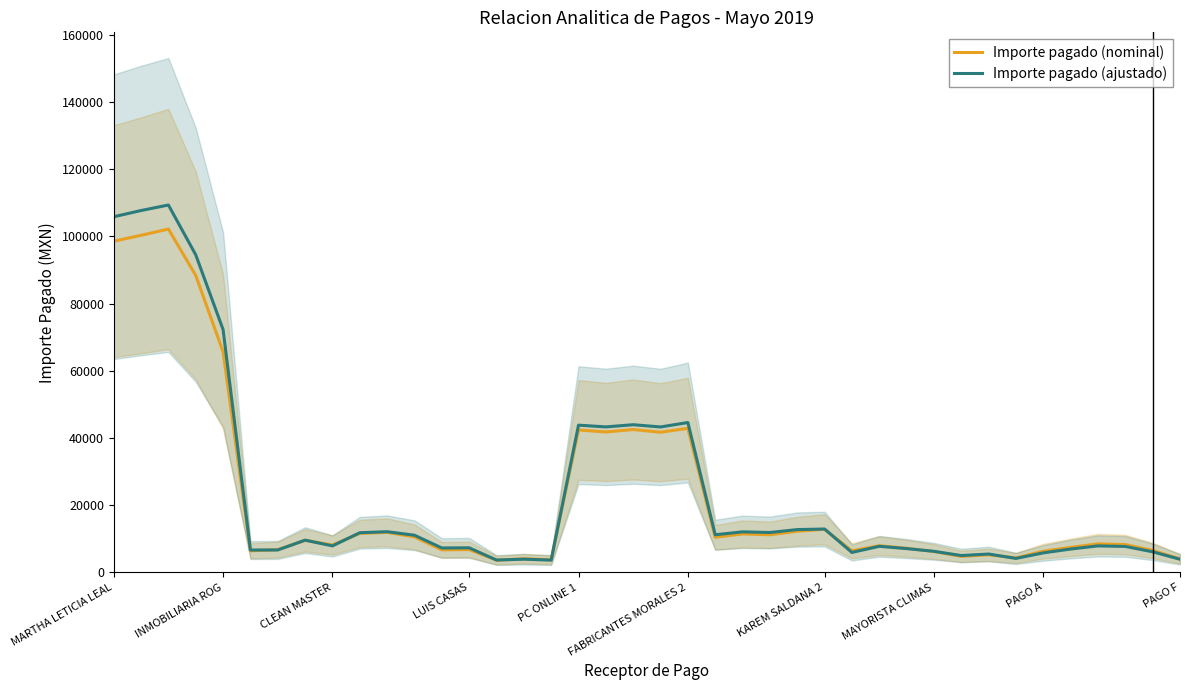

What is the lowest value of the Importe pagado (nominal) series?

3639.2